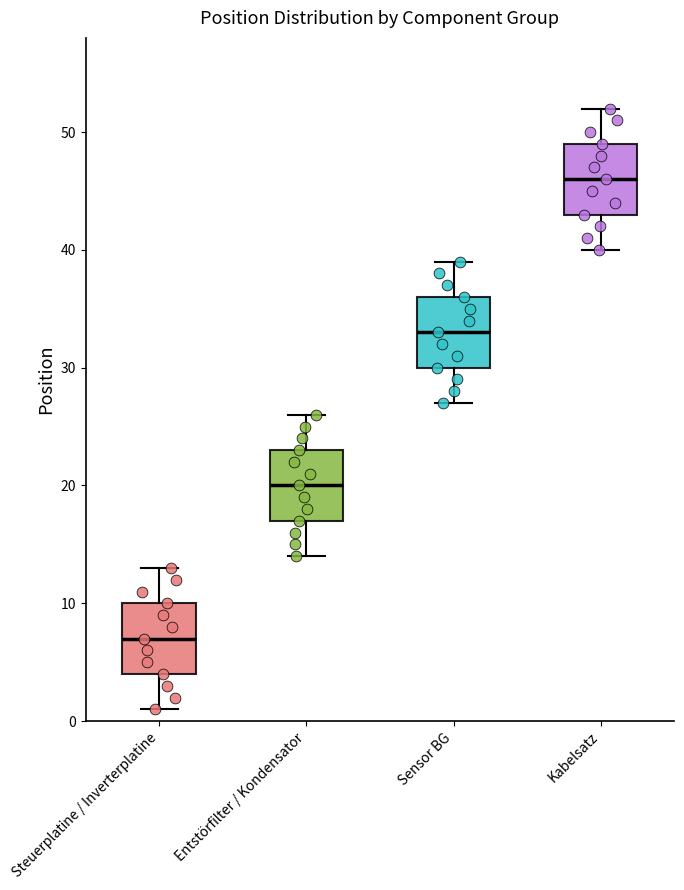

Reading left to right, read every box against the y-axis: the position of its median line, the range the box covers, and the ends of its whiskers. The values are not printed on the chart, so give them approximately, as read against the axis.

Steuerplatine / Inverterplatine: median 7, box 4 to 10, whiskers 1 to 13
Entstörfilter / Kondensator: median 20, box 17 to 23, whiskers 14 to 26
Sensor BG: median 33, box 30 to 36, whiskers 27 to 39
Kabelsatz: median 46, box 43 to 49, whiskers 40 to 52